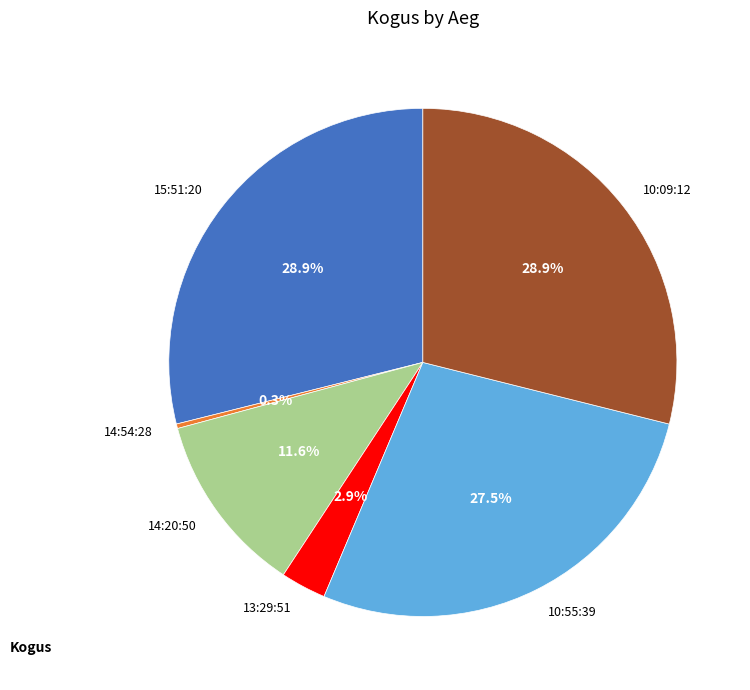

What is the smallest slice in the pie chart?

14:54:28